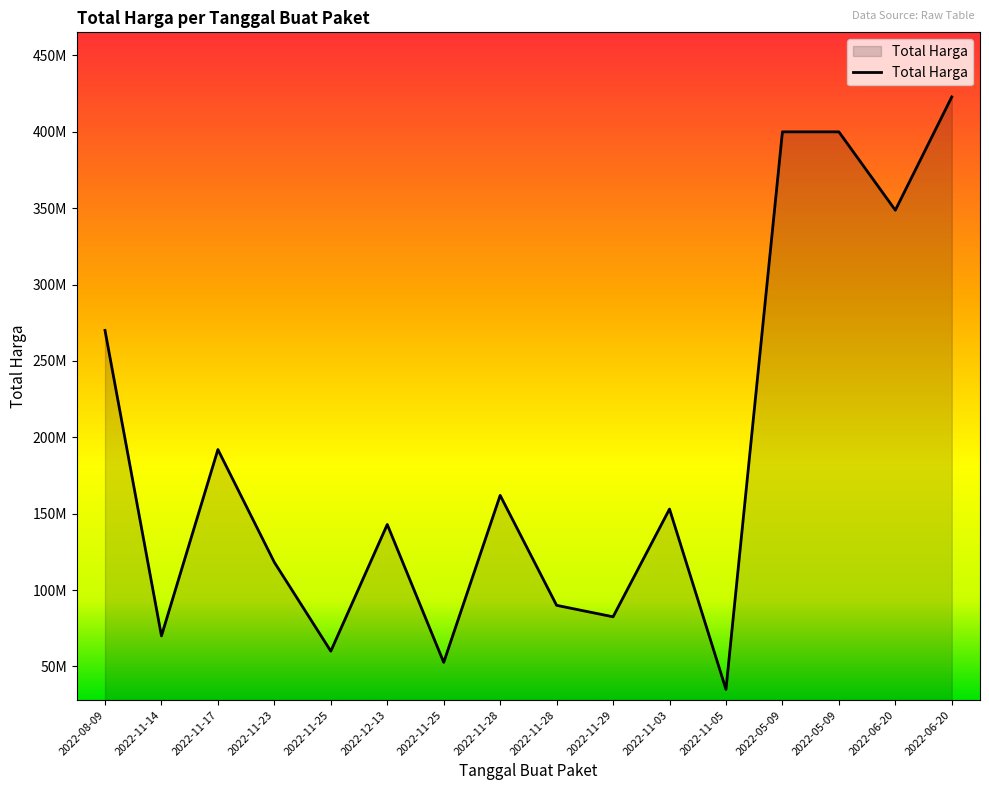

At which label does the data first exceed 153042000?

2022-08-09